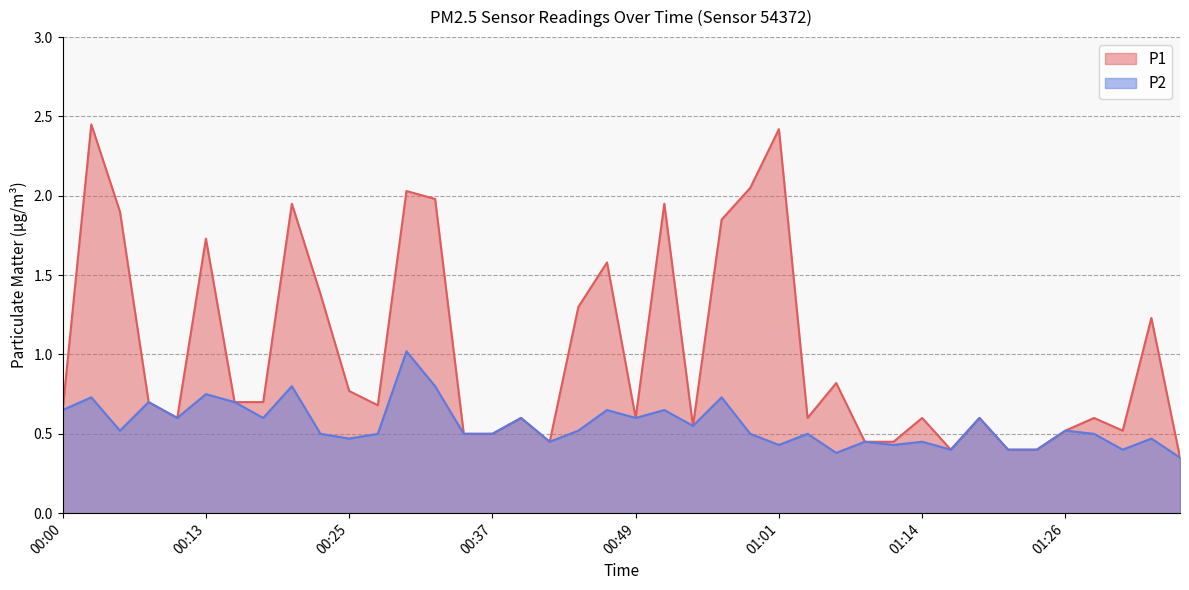

List the series in order of their overall mean, highest first.

P1, P2